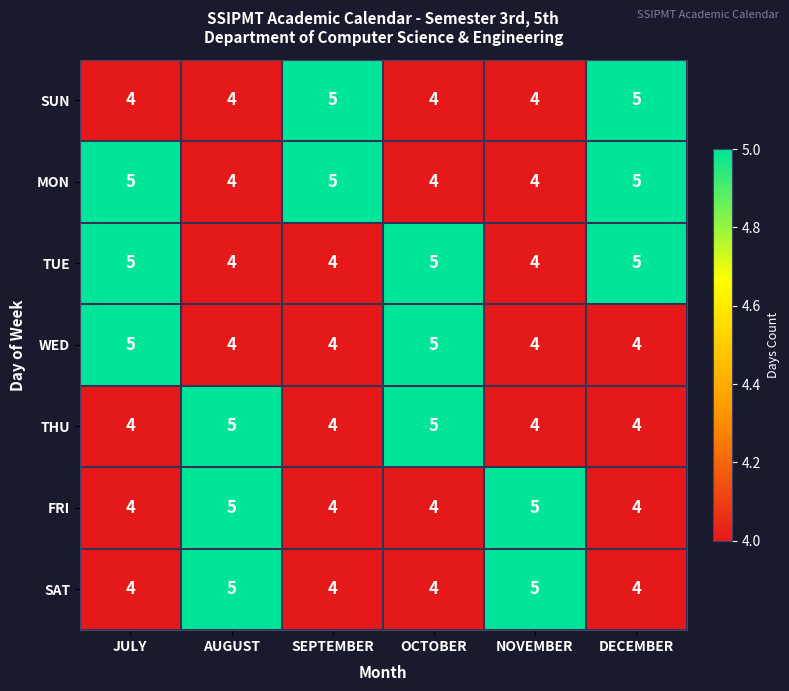

At how many categories does at least one series exceed 4?

6